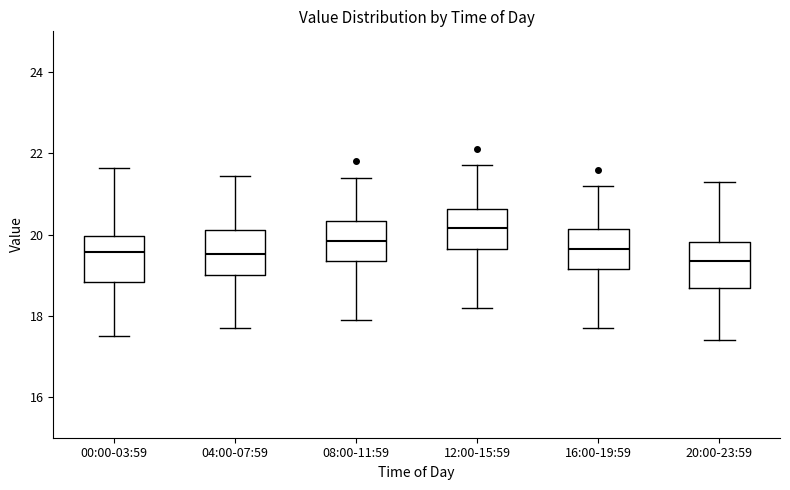

Reading left to right, transcribe this box plot: for each box, give where its median line is, the range the box spans, and where its two whiskers end, as read against the y-axis. The values are not printed on the chart, so give them approximately, as read against the axis.

00:00-03:59: median 19.6, box 18.8 to 20.0, whiskers 17.6 to 21.6
04:00-07:59: median 19.6, box 19.0 to 20.2, whiskers 17.8 to 21.4
08:00-11:59: median 19.8, box 19.4 to 20.4, whiskers 18.0 to 21.4
12:00-15:59: median 20.2, box 19.6 to 20.6, whiskers 18.2 to 21.8
16:00-19:59: median 19.6, box 19.2 to 20.2, whiskers 17.8 to 21.2
20:00-23:59: median 19.4, box 18.6 to 19.8, whiskers 17.4 to 21.4